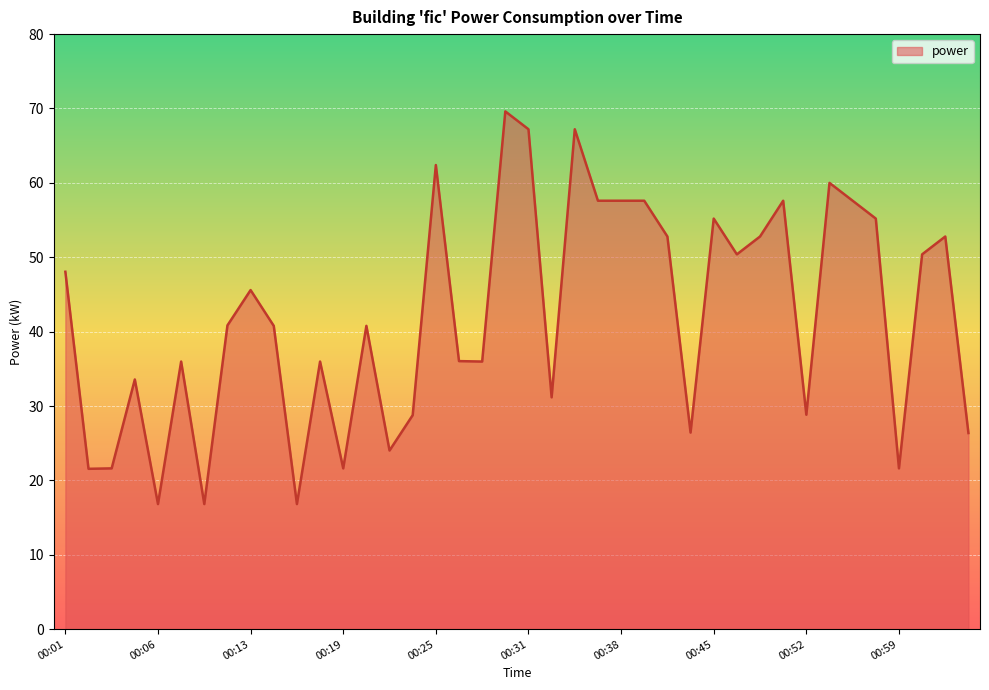

What is the smallest value displayed?

16.8